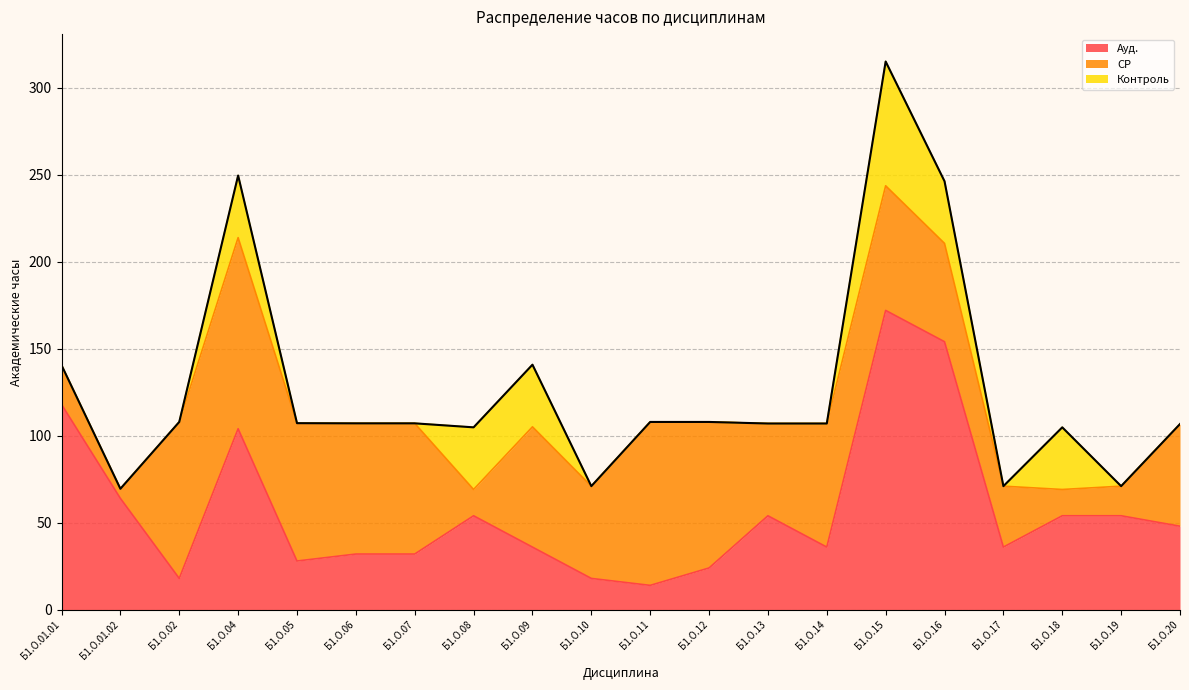

Where is Ауд. nearest to the value 93?

Б1.О.04